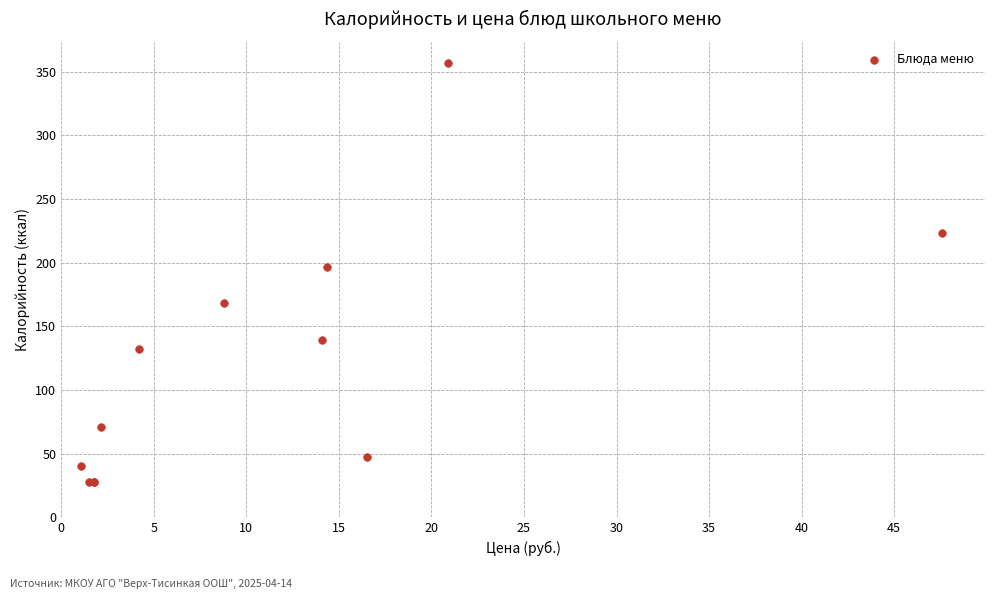

What Y value in the scatter plot is closest to 192?

197.0